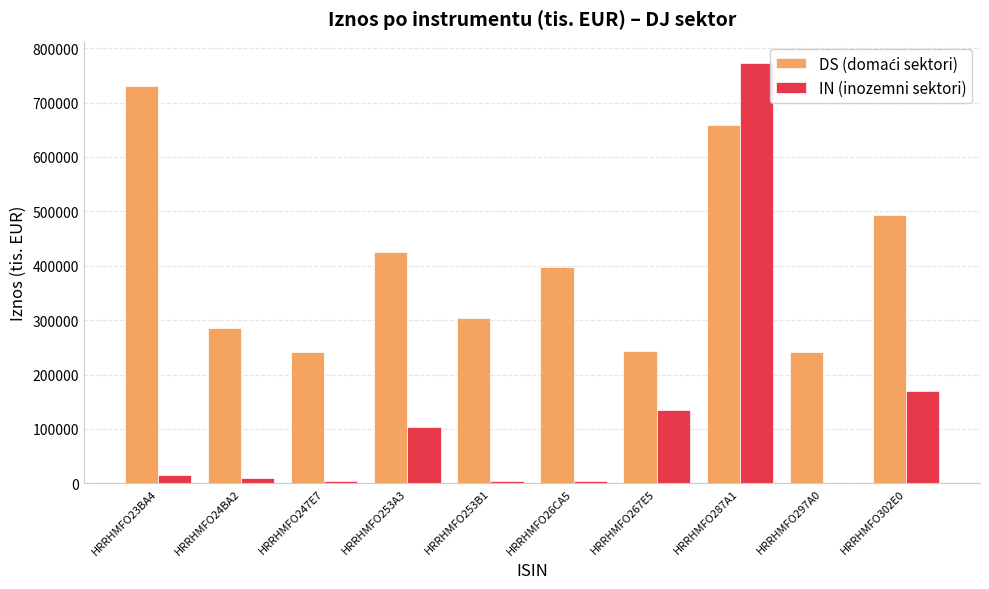

At which category does the chart reach its peak across all series?

HRRHMFO287A1